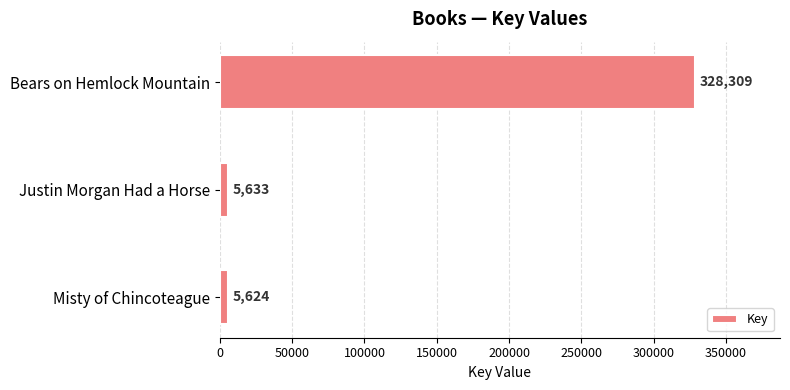

True or false: the data shows 473494 at Bears on Hemlock Mountain.

False